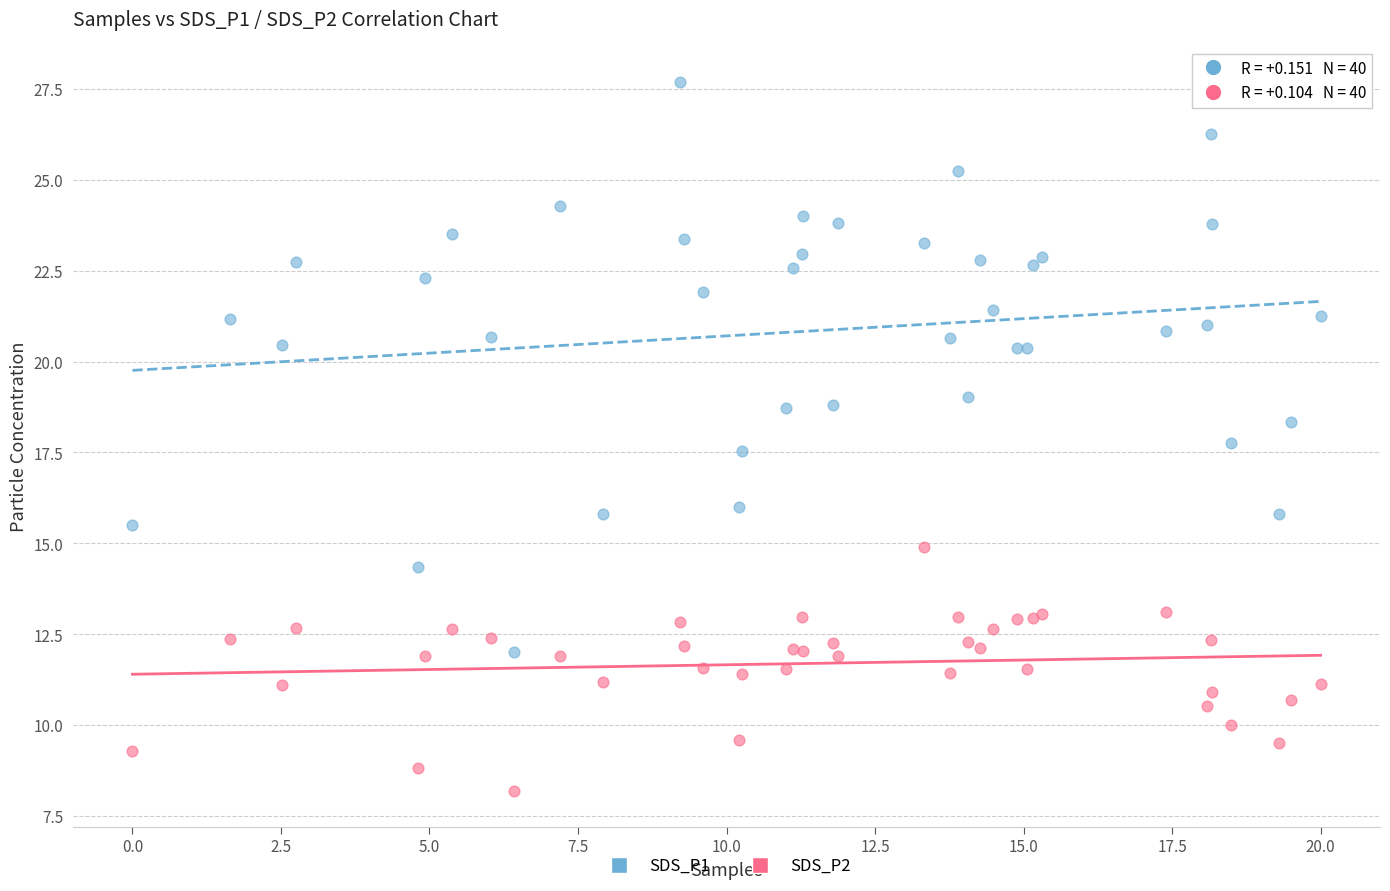

Across all series, what Y value is closest to 17?

17.6